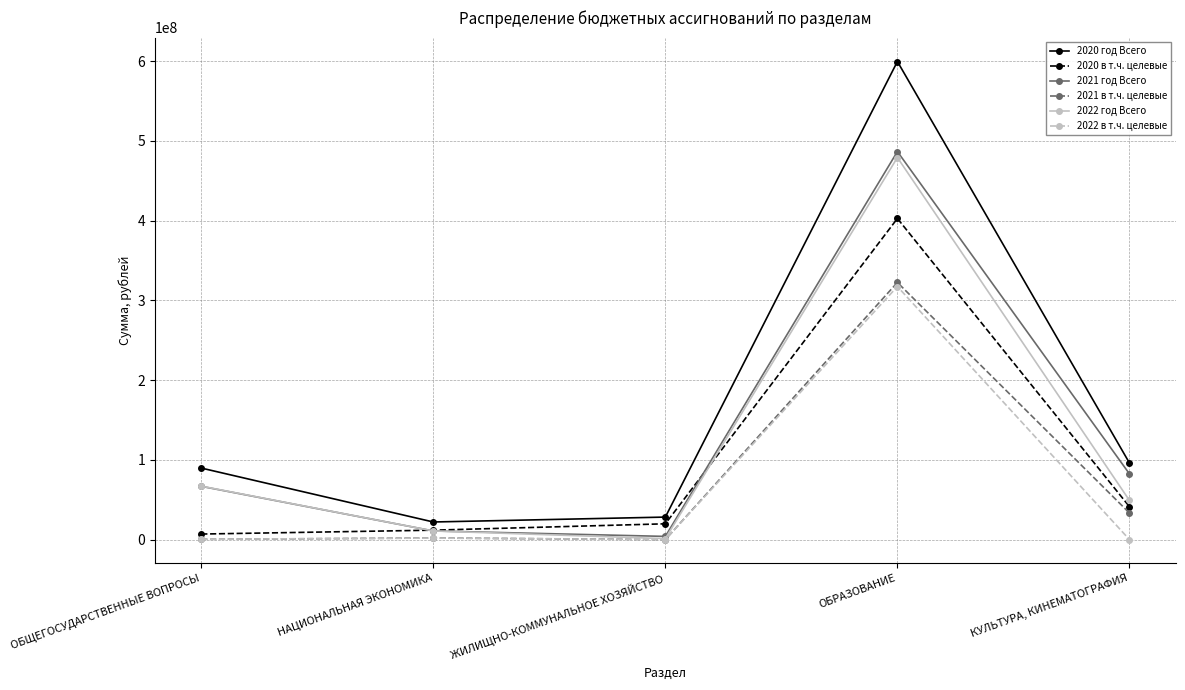

How many values in the 2020 год Всего series are below 89687483?

2